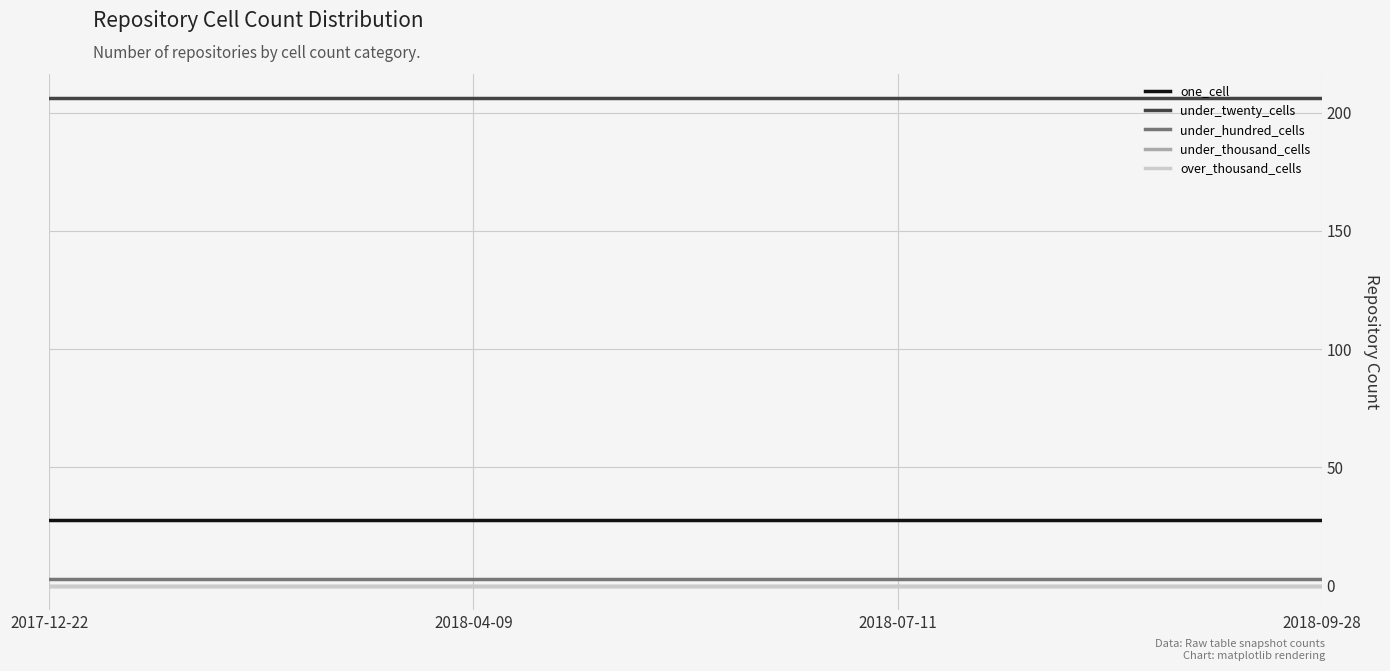

Is it true that under_hundred_cells equals 4 at 2018-04-09?

False